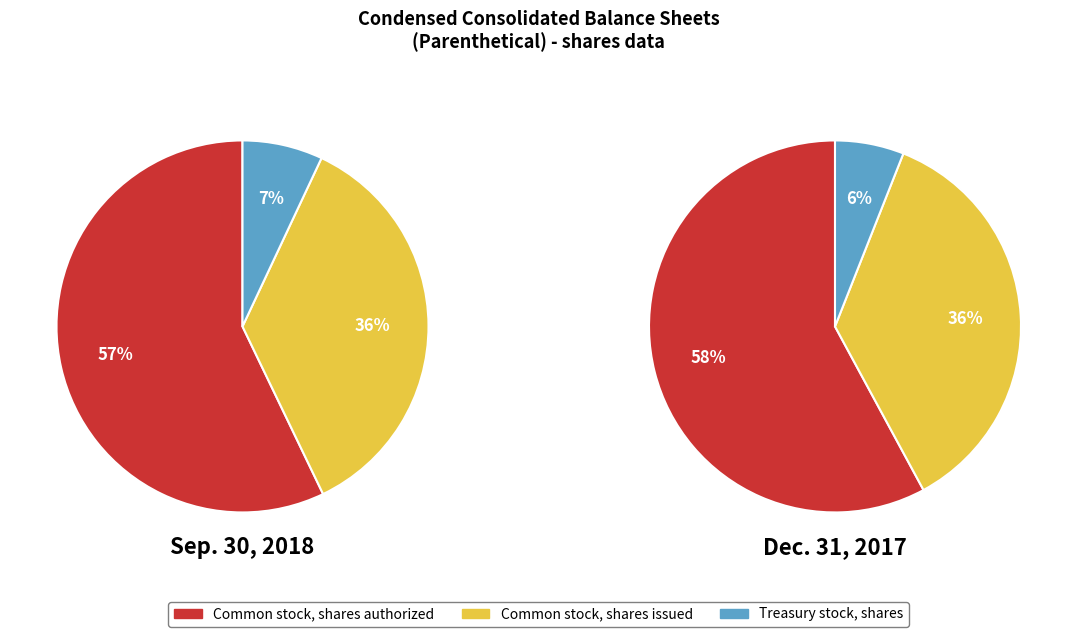

Is there any slice that represents more than half of the pie?

Yes